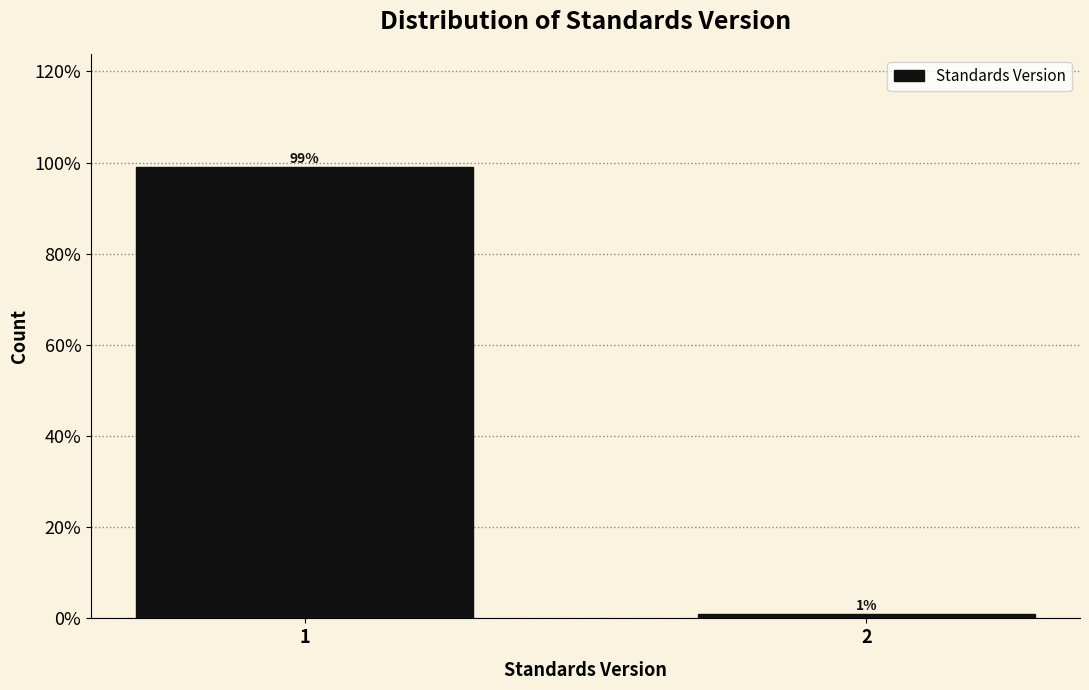

What is the value of the 1st bar from the left?

99.1